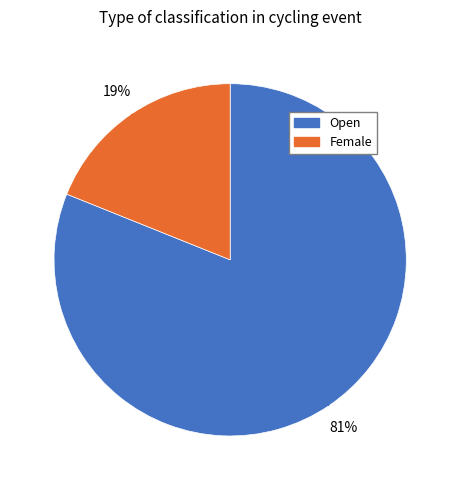

The Female slice represents 4% of the pie. True or false?

False